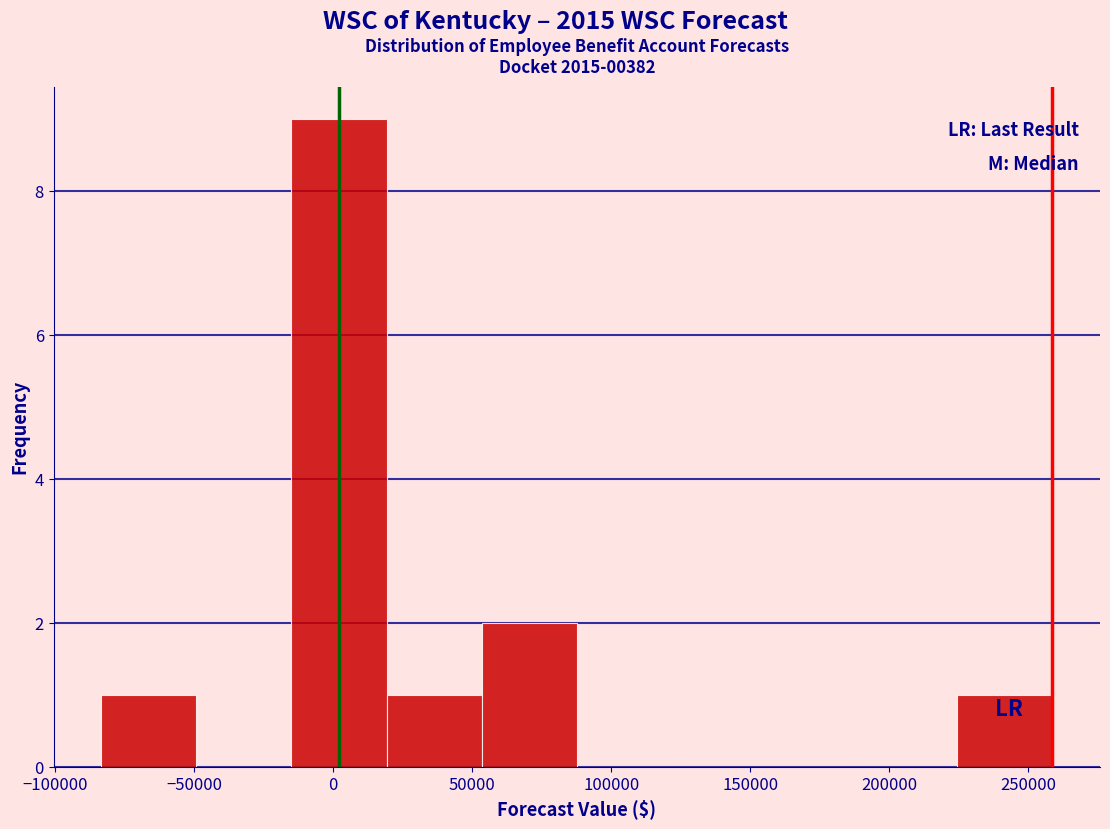

Reading left to right, list every bar in this chart as the range it spans on the x-axis followed by its height. Neither the bar edges nor the heights are printed on the chart, so give them approximately, as read against the axes.

-85000 to -50000: 1
-50000 to -15000: 0
-15000 to 20000: 9
20000 to 55000: 1
55000 to 90000: 2
90000 to 120000: 0
120000 to 155000: 0
155000 to 190000: 0
190000 to 225000: 0
225000 to 260000: 1